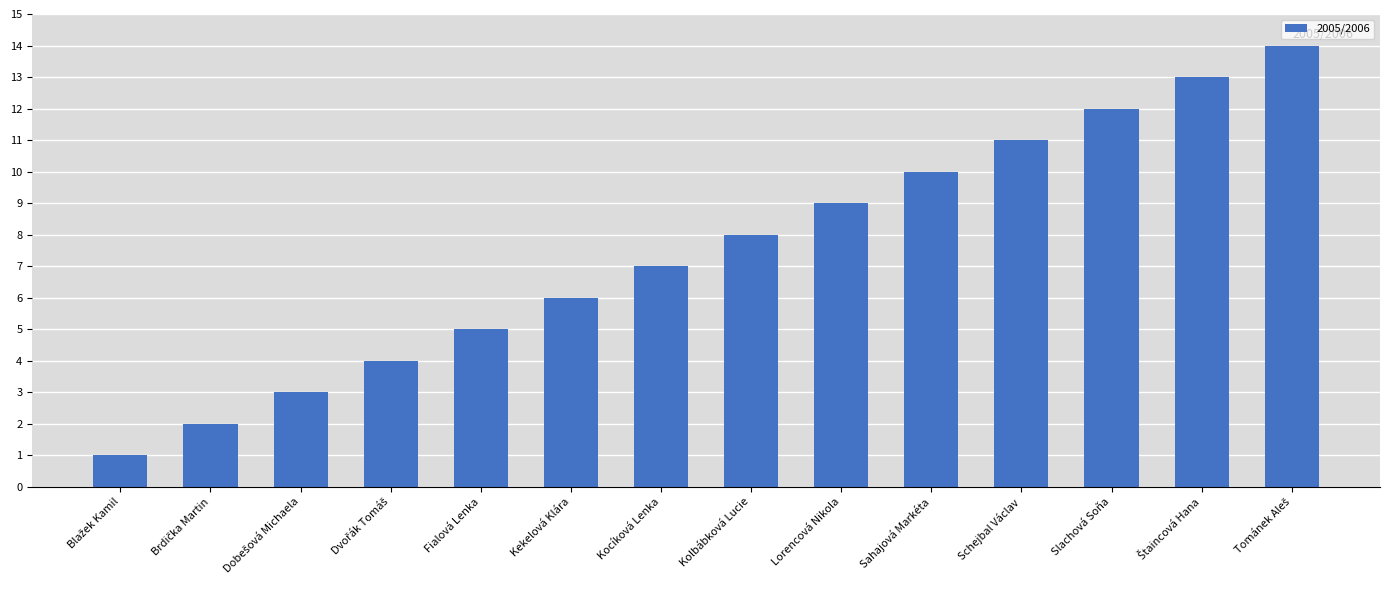

Reading left to right, what are all the values shown in this chart?

1	2	3	4	5	6	7	8	9	10	11	12	13	14